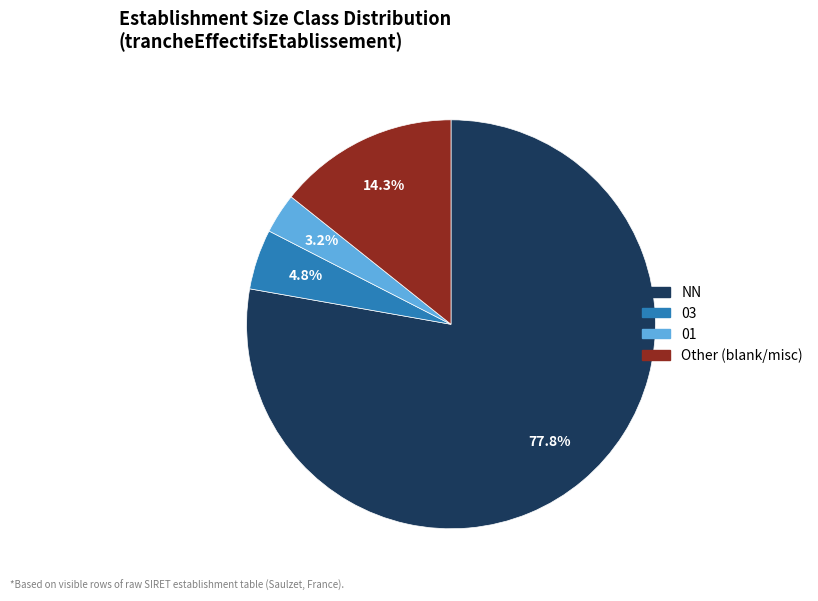

Is there any slice that represents more than half of the pie?

Yes